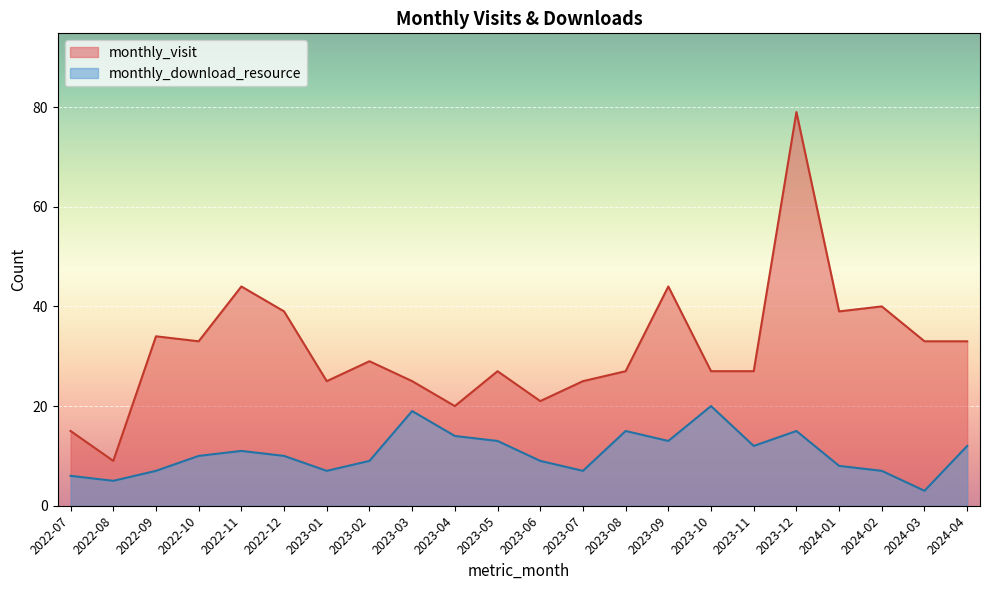

What is the total value across all series at 2023-01?

32